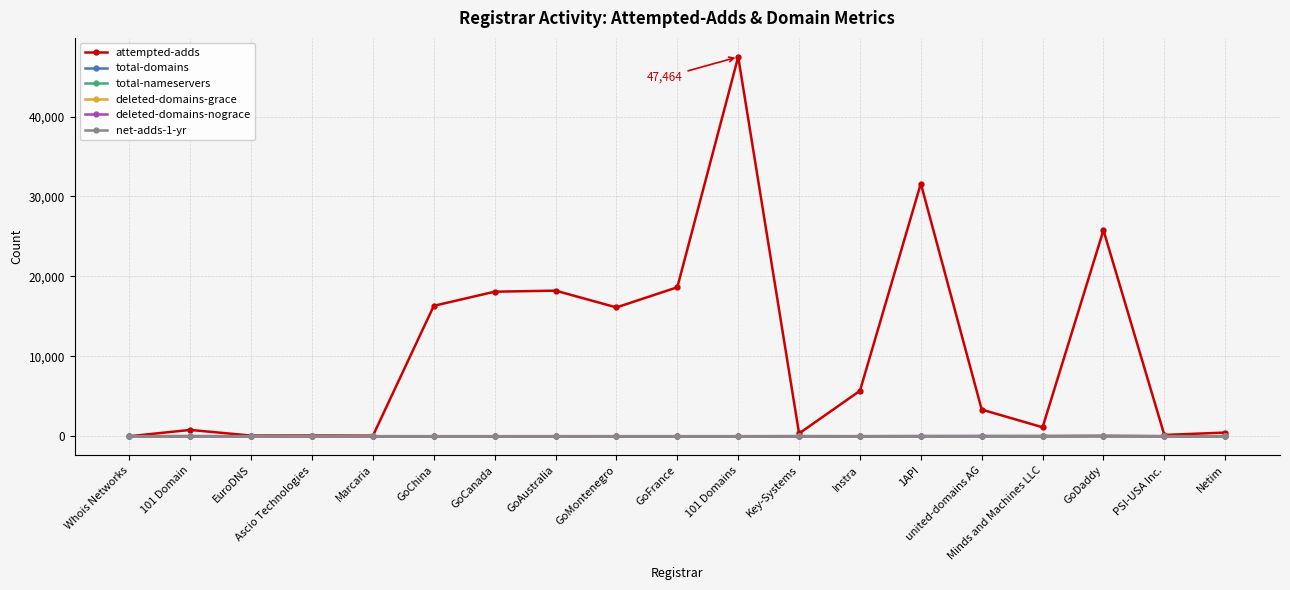

Which series has the largest range (max minus min)?

attempted-adds